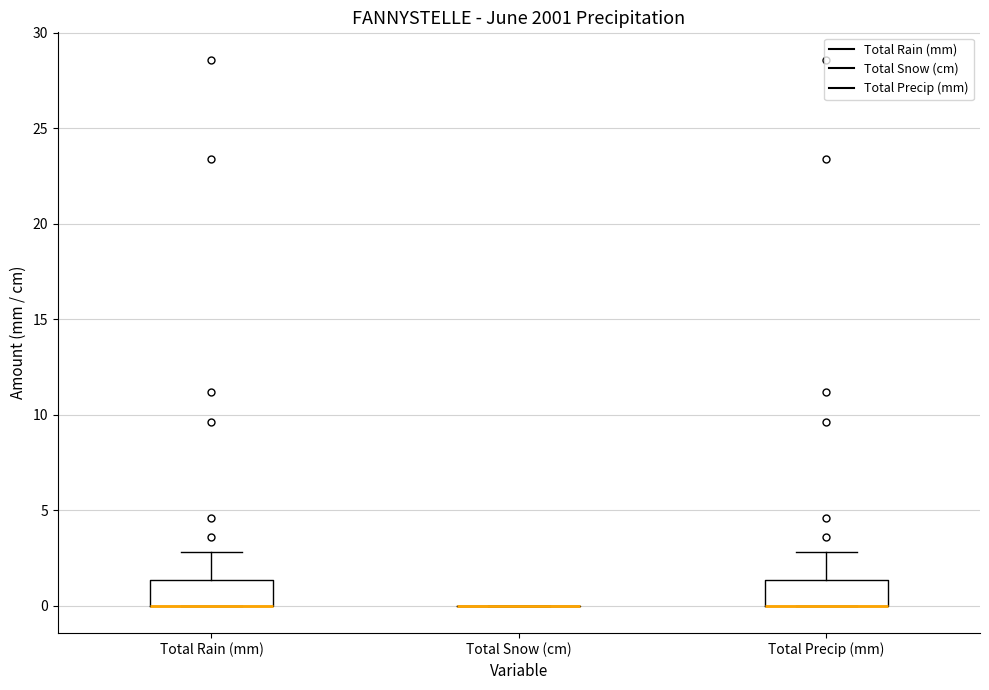

Where is the lower edge of the box for Total Rain (mm) on the y-axis? The values are not printed on the chart, so give them approximately, as read against the axis.

0.0